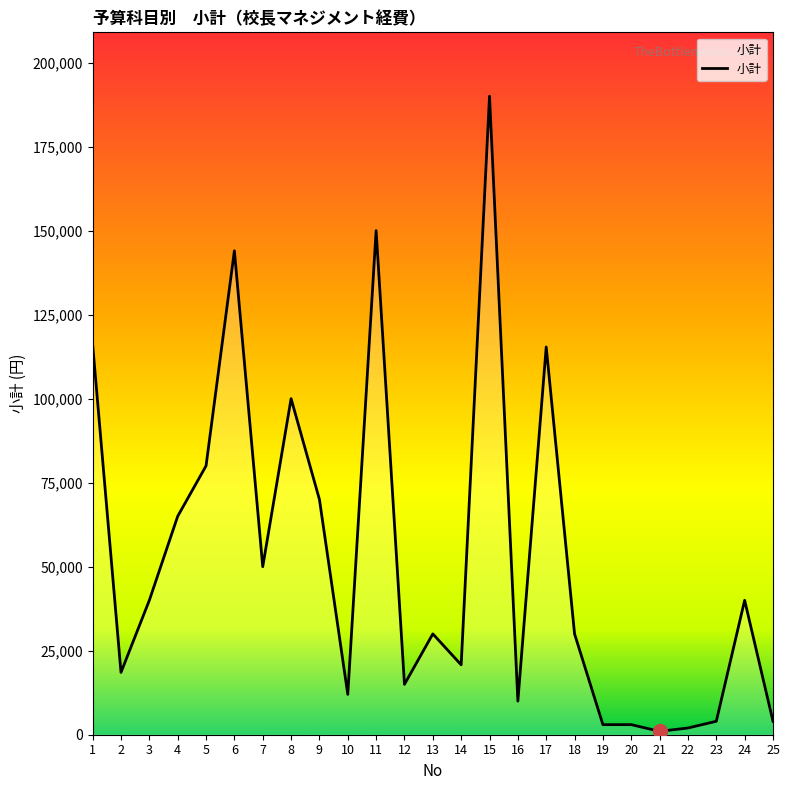

The chart shows a value of 3000 at 20. True or false?

True